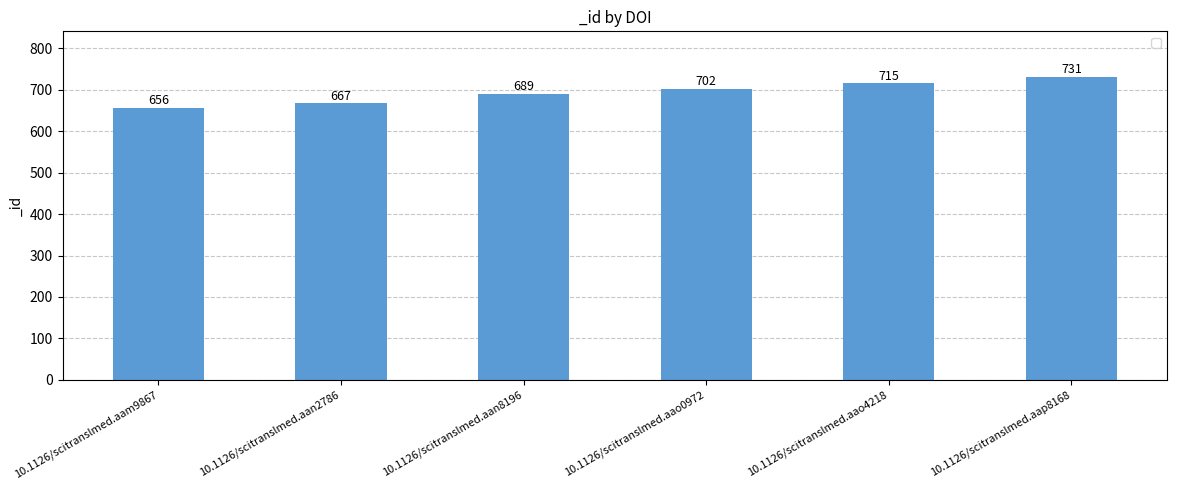

The chart shows a value of 667 at 10.1126/scitranslmed.aan2786. True or false?

True